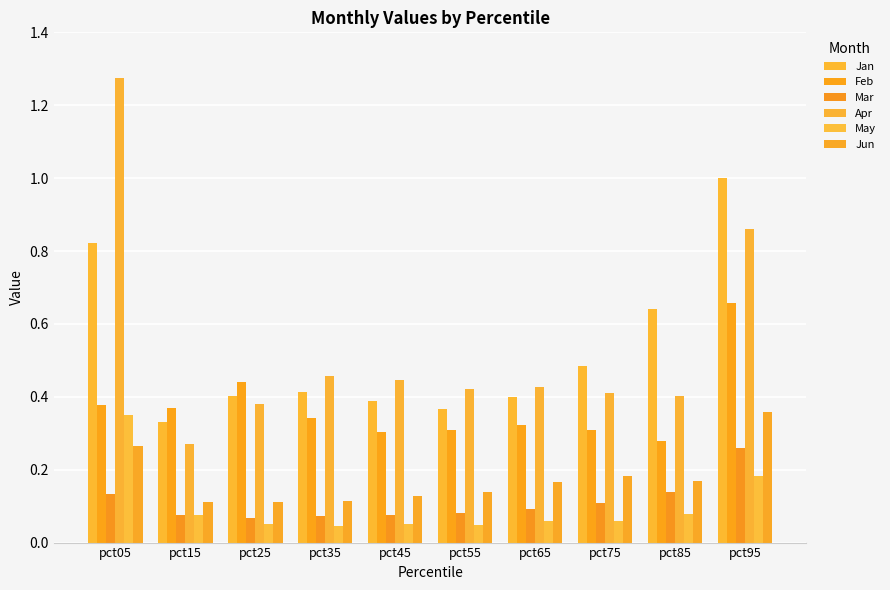

At pct85, list the series in order from largest to smallest.

Jan, Apr, Feb, Jun, Mar, May